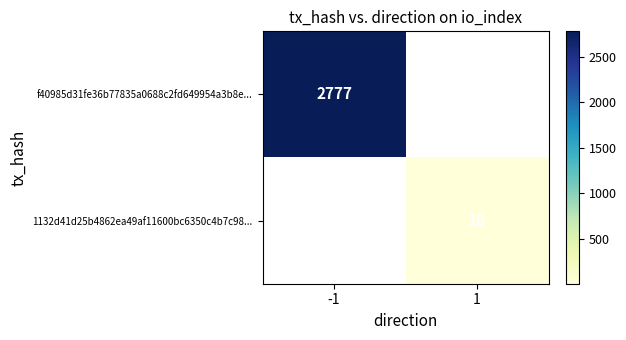

The value of f40985d31fe36b77835a0688c2fd649954a3b8e... at -1 is 2777. True or false?

True